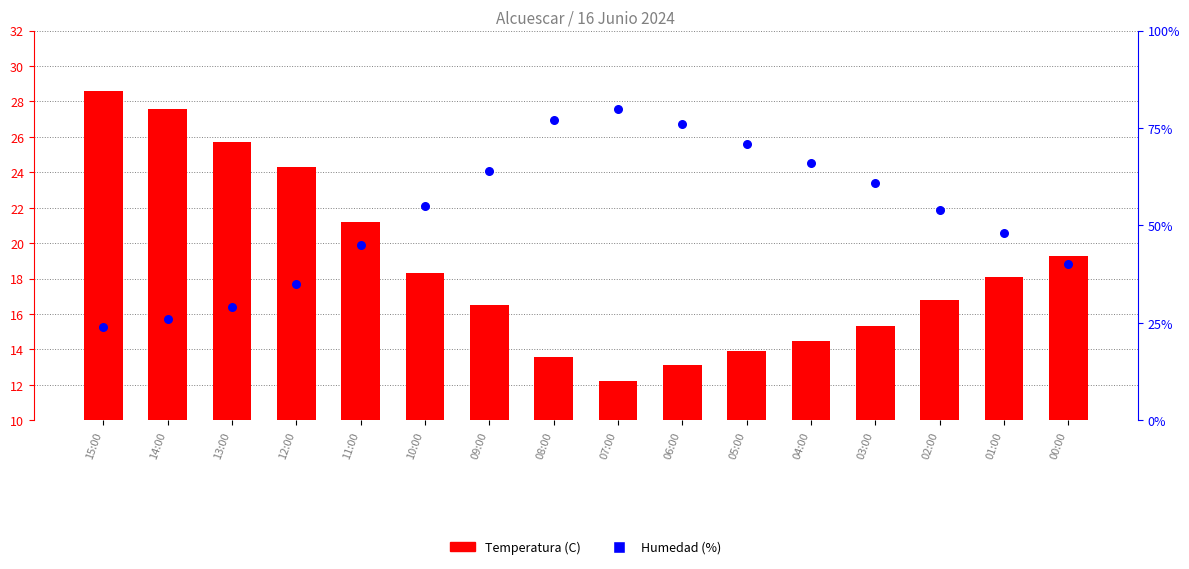

What are all the series names shown in the legend?

Temperatura (C), Humedad (%)